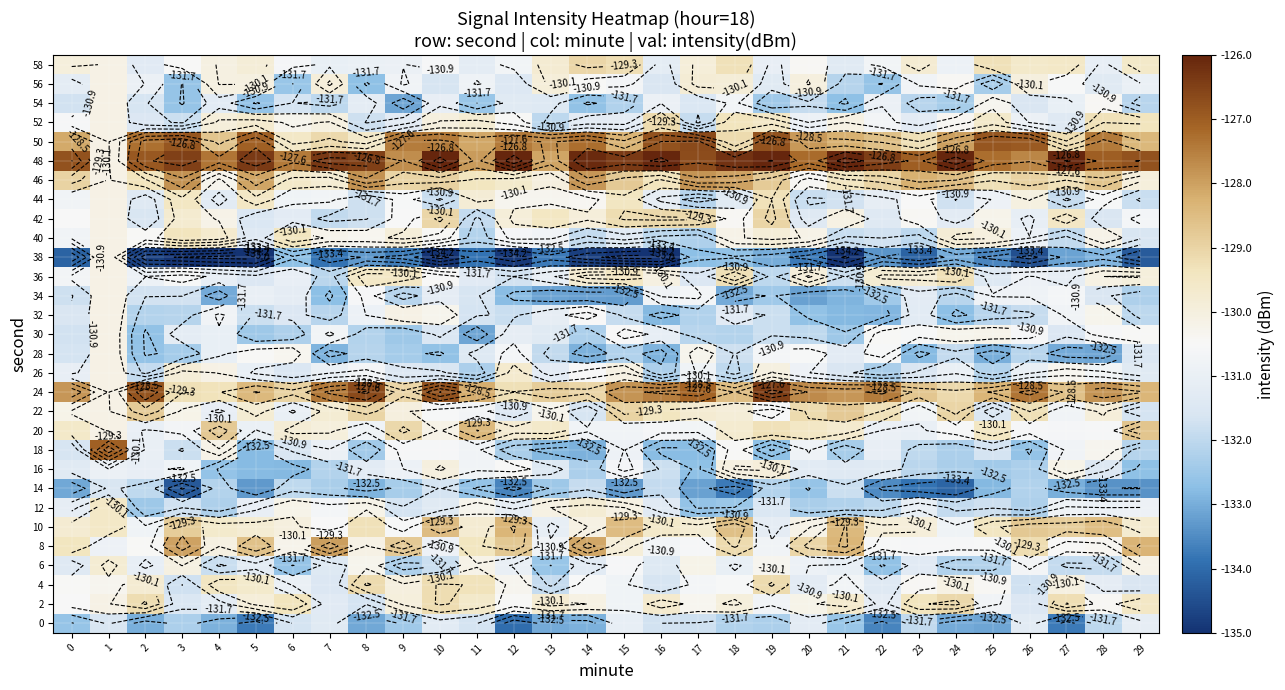

How many data points does each series have?

30